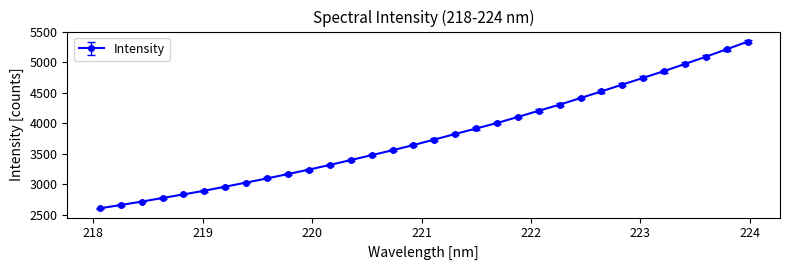

What is the value of the 7th point from the left?

2961.7